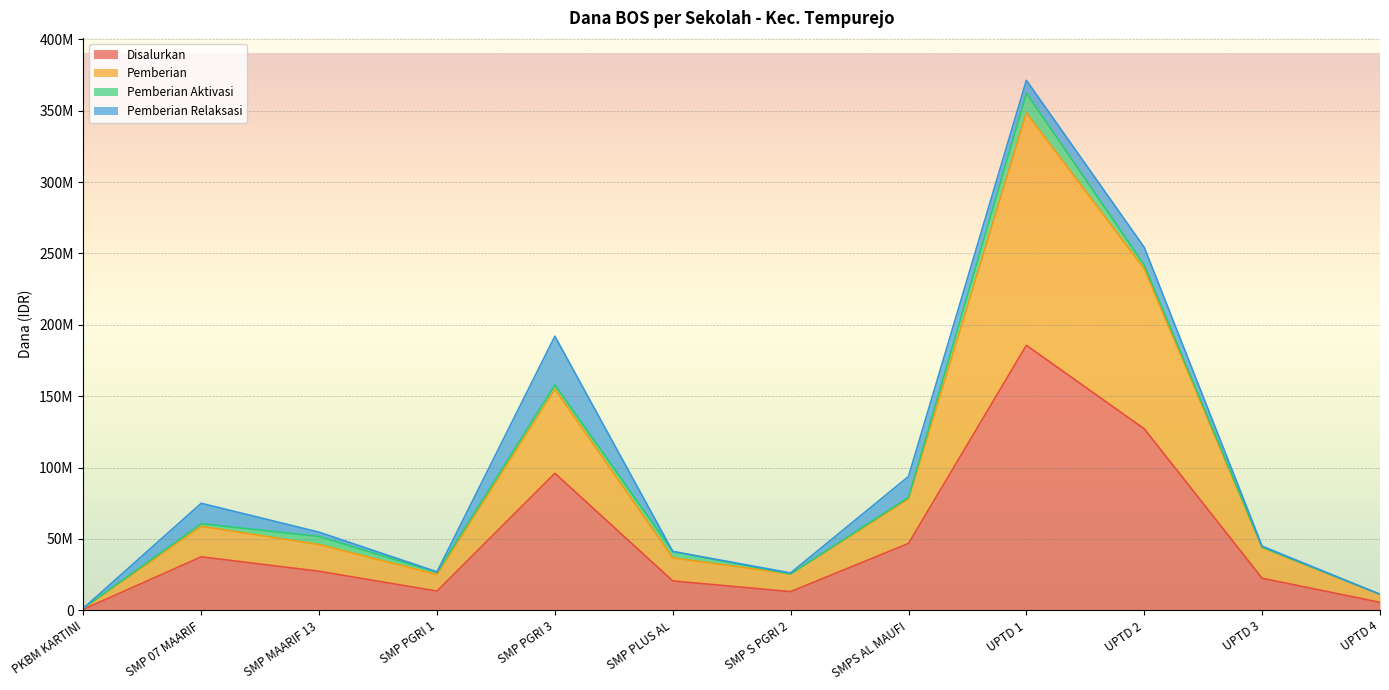

What are all the series names shown in the legend?

Disalurkan, Pemberian, Pemberian Aktivasi, Pemberian Relaksasi